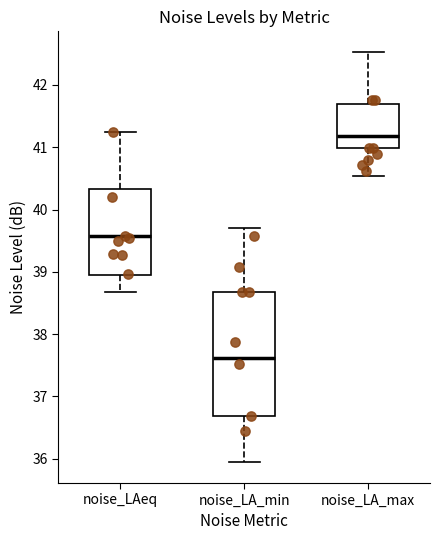

Where is the upper edge of the box for noise_LAeq on the y-axis? The values are not printed on the chart, so give them approximately, as read against the axis.

40.3